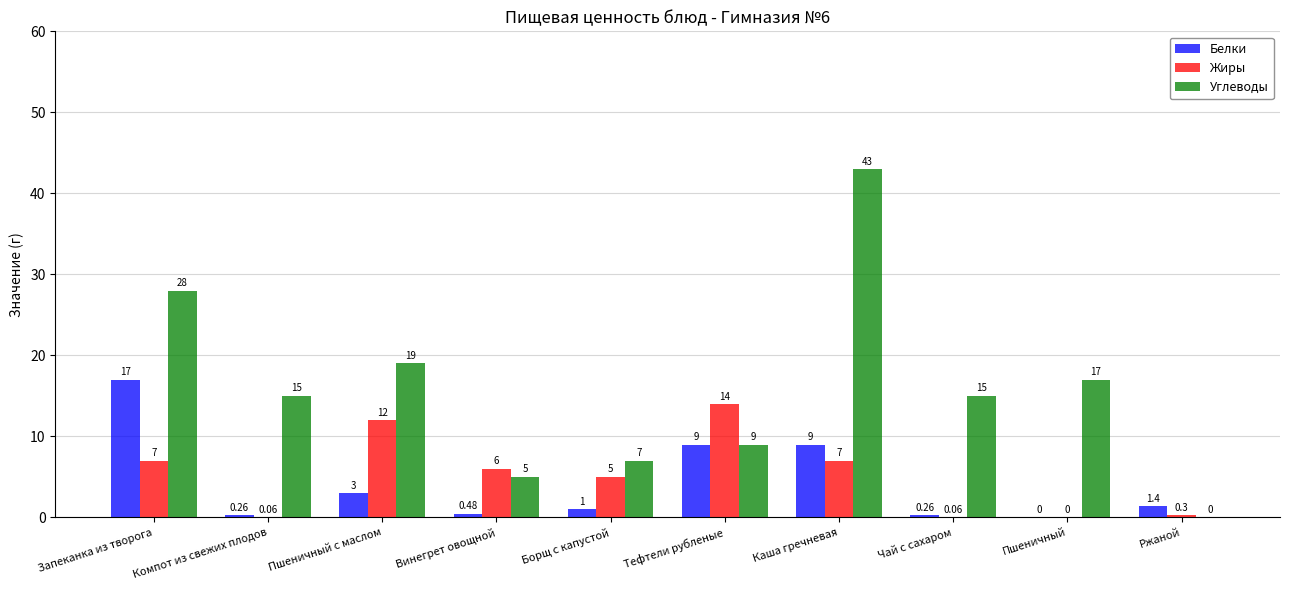

At which category does the chart reach its peak across all series?

Каша гречневая